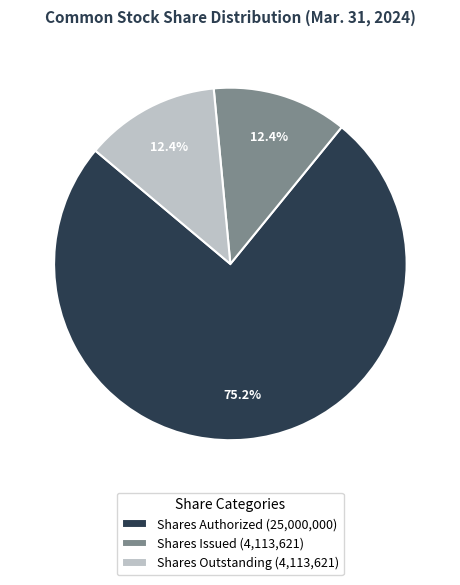

To the nearest percent, what is the difference between the largest and smallest slice percentages?

63%